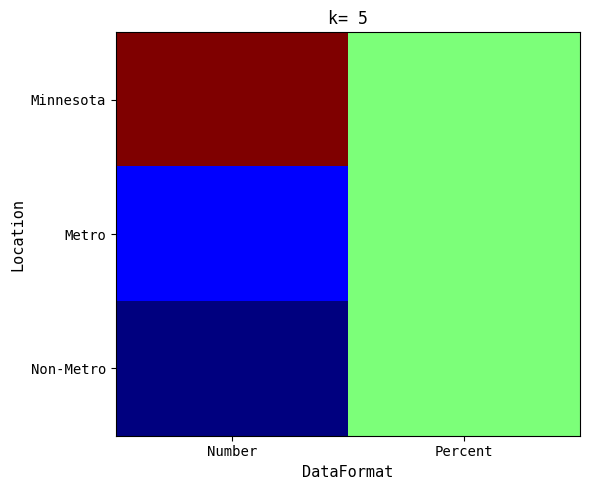

How many categories are shown in the chart?

2